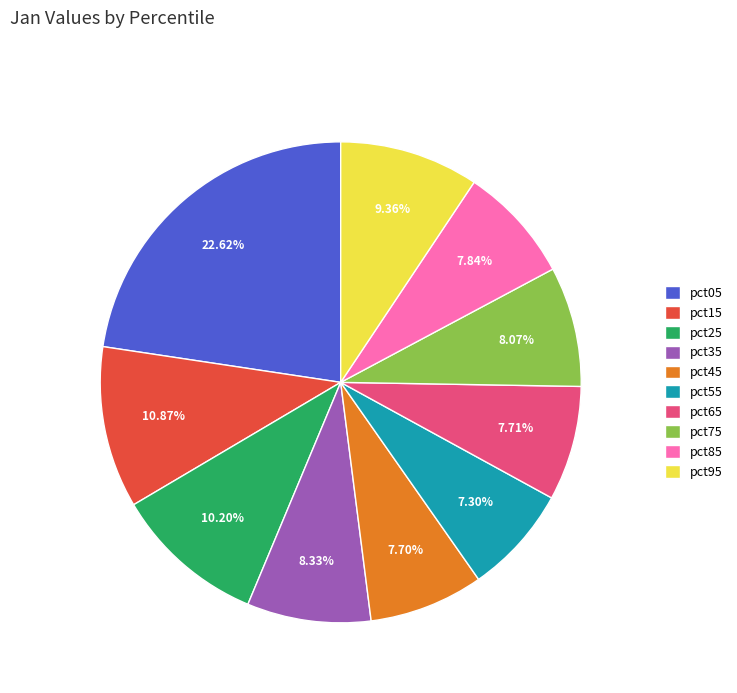

Combined, do pct05 and pct25 account for over 50%?

No